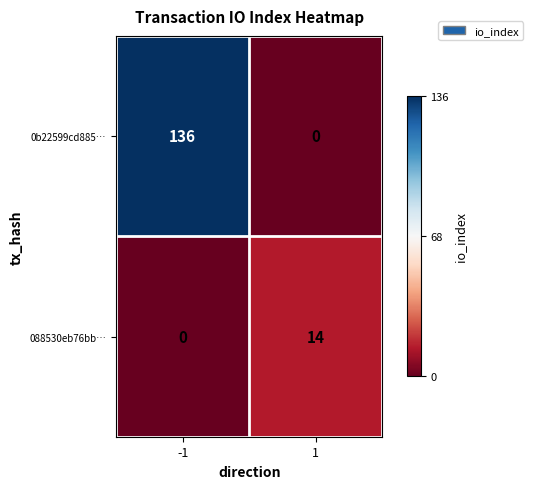

What is the spread (max minus min) of values at -1?

136